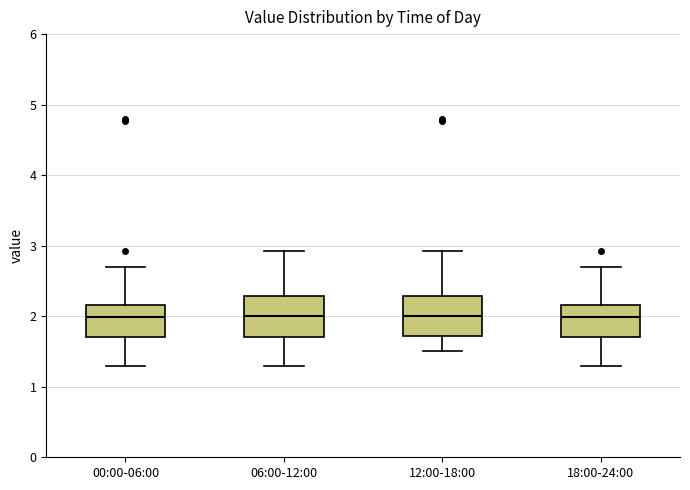

Reading left to right, transcribe this box plot: for each box, give where its median line is, the range the box spans, and where its two whiskers end, as read against the y-axis. The values are not printed on the chart, so give them approximately, as read against the axis.

00:00-06:00: median 2.0, box 1.7 to 2.2, whiskers 1.3 to 2.7
06:00-12:00: median 2.0, box 1.7 to 2.3, whiskers 1.3 to 2.9
12:00-18:00: median 2.0, box 1.7 to 2.3, whiskers 1.5 to 2.9
18:00-24:00: median 2.0, box 1.7 to 2.2, whiskers 1.3 to 2.7